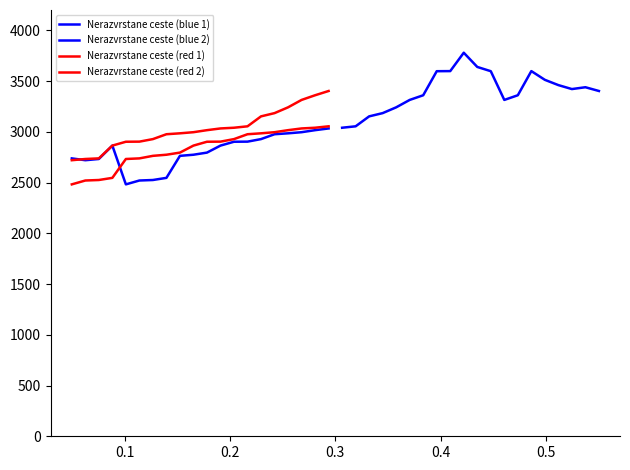

Which series has the largest total across all categories?

Nerazvrstane ceste (blue 2)